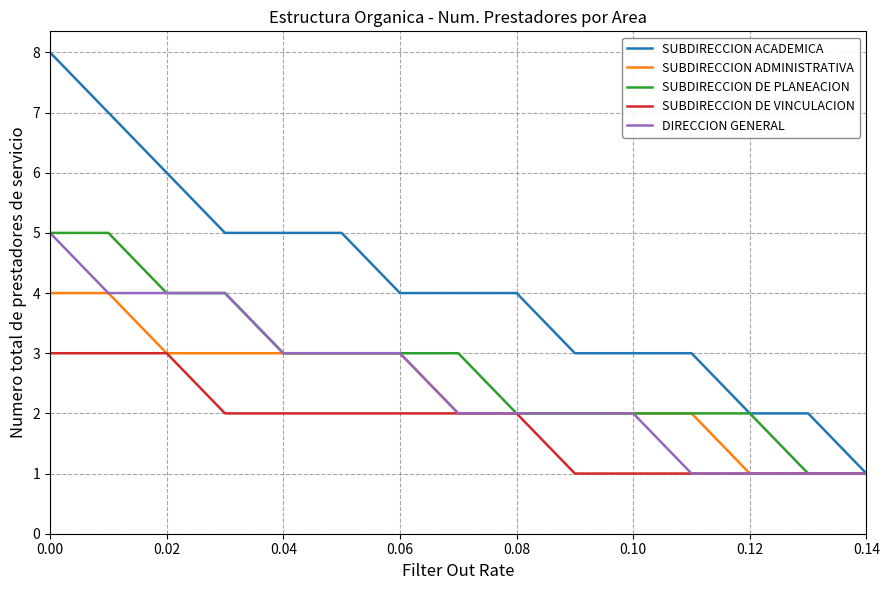

Which series has the widest spread of values?

SUBDIRECCION ACADEMICA